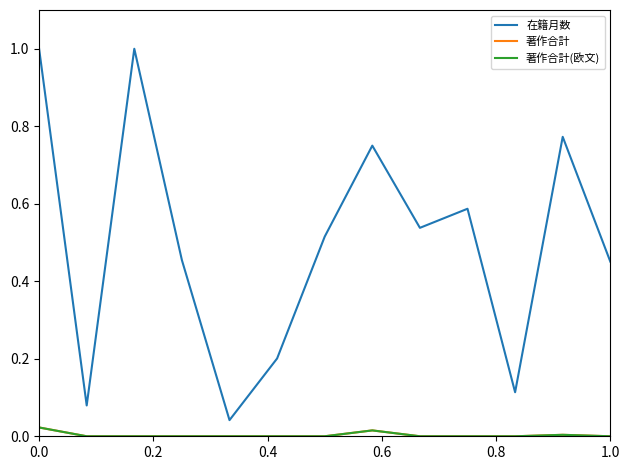

True or false: 在籍月数 and 著作合計(欧文) cross at least once.

False